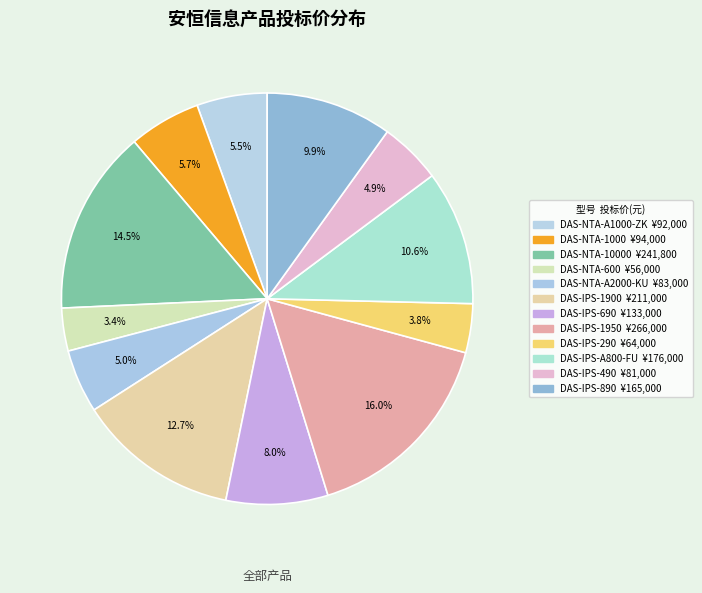

How many slices are in this pie chart?

12